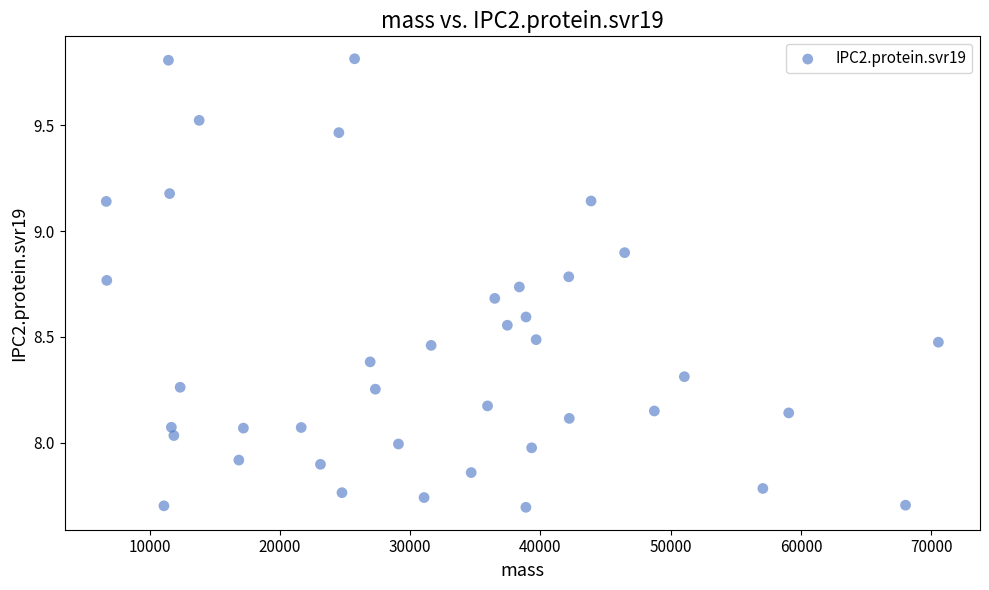

What is the range of X values (max minus min)?

63858.2